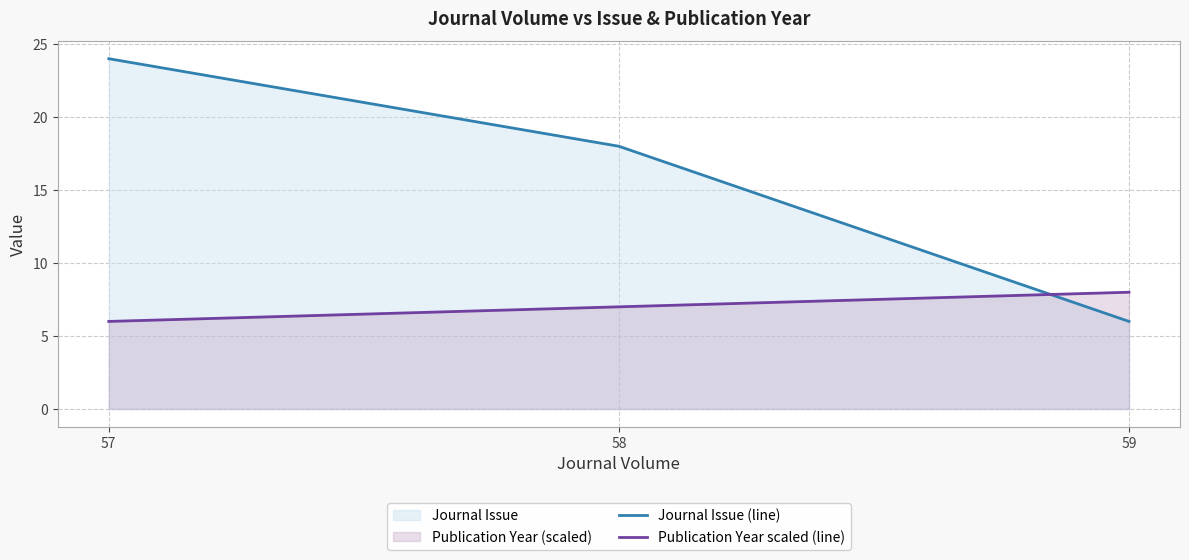

Which series changed the most between 57 and 58?

Journal Issue (line)